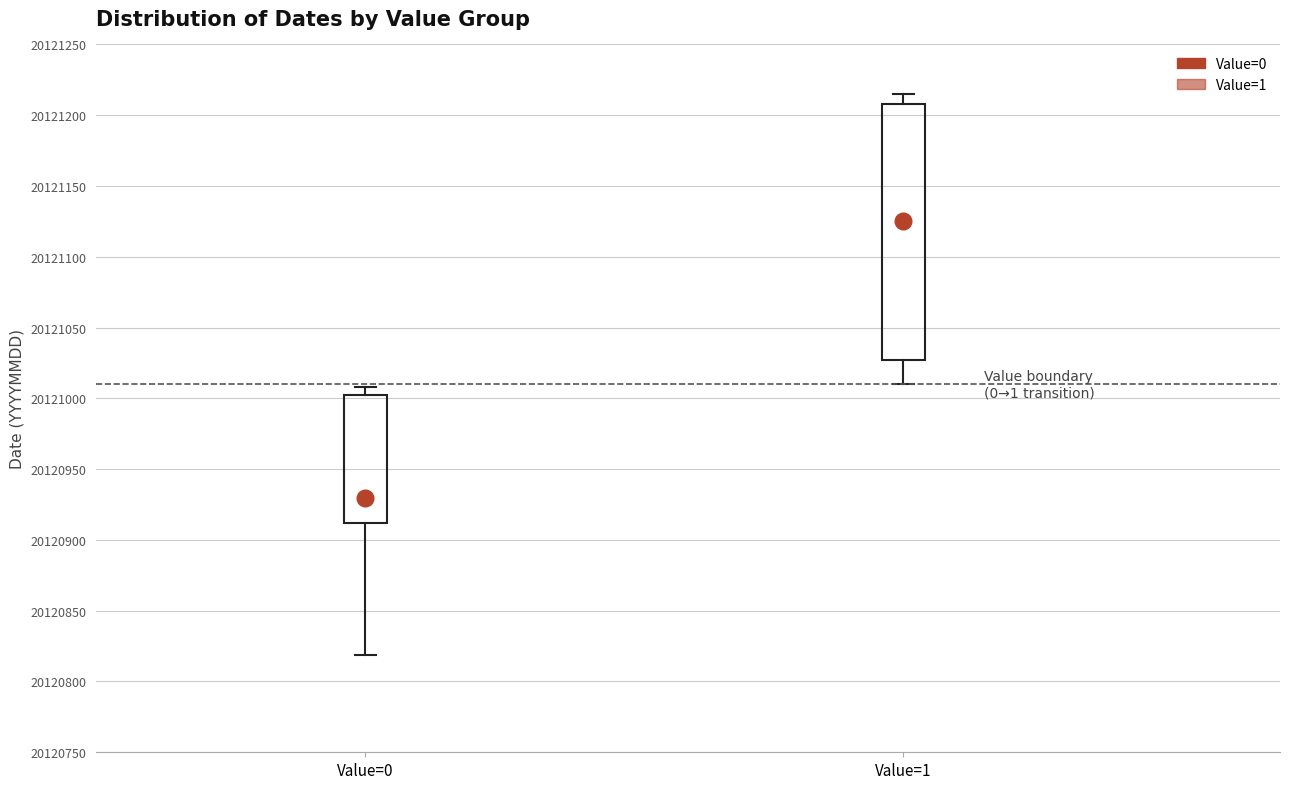

Reading left to right, transcribe this box plot: for each box, give where its median line is, the range the box spans, and where its two whiskers end, as read against the y-axis. The values are not printed on the chart, so give them approximately, as read against the axis.

Value=0: median 20120920, box 20120910 to 20121000, whiskers 20120820 to 20121010
Value=1: median 20121130, box 20121025 to 20121210, whiskers 20121010 to 20121215